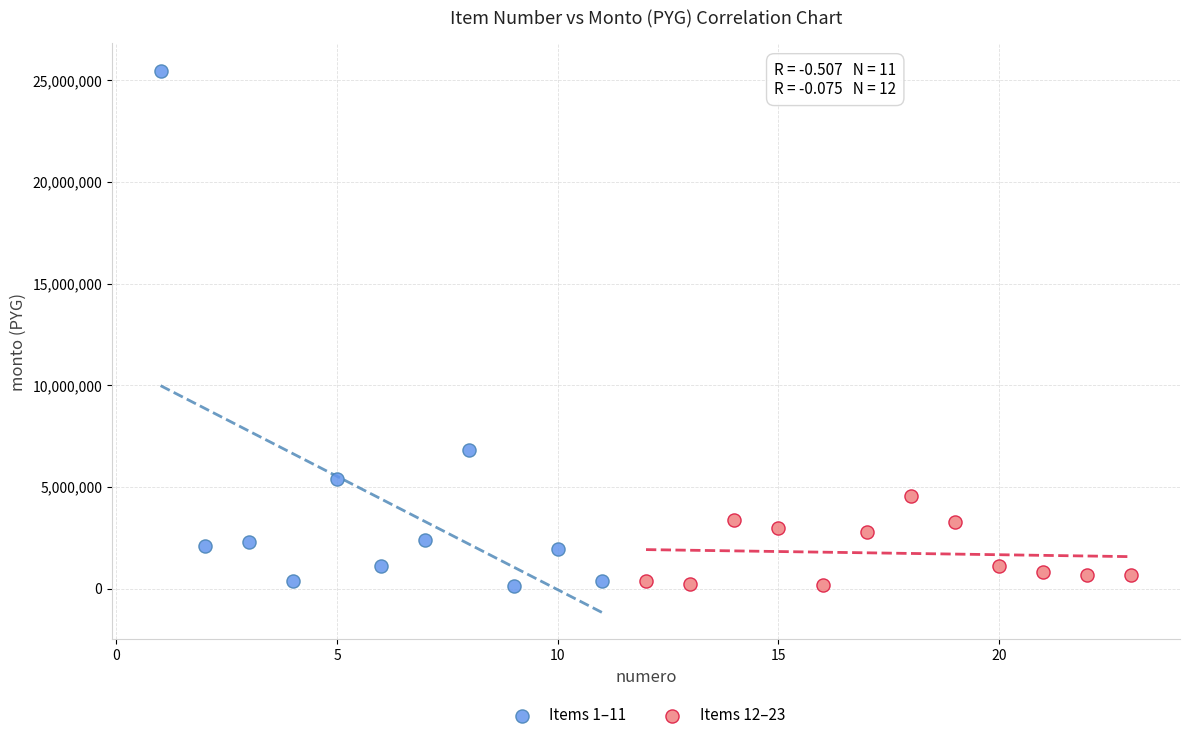

What are all the series names shown in the legend?

Items 1–11, Items 12–23